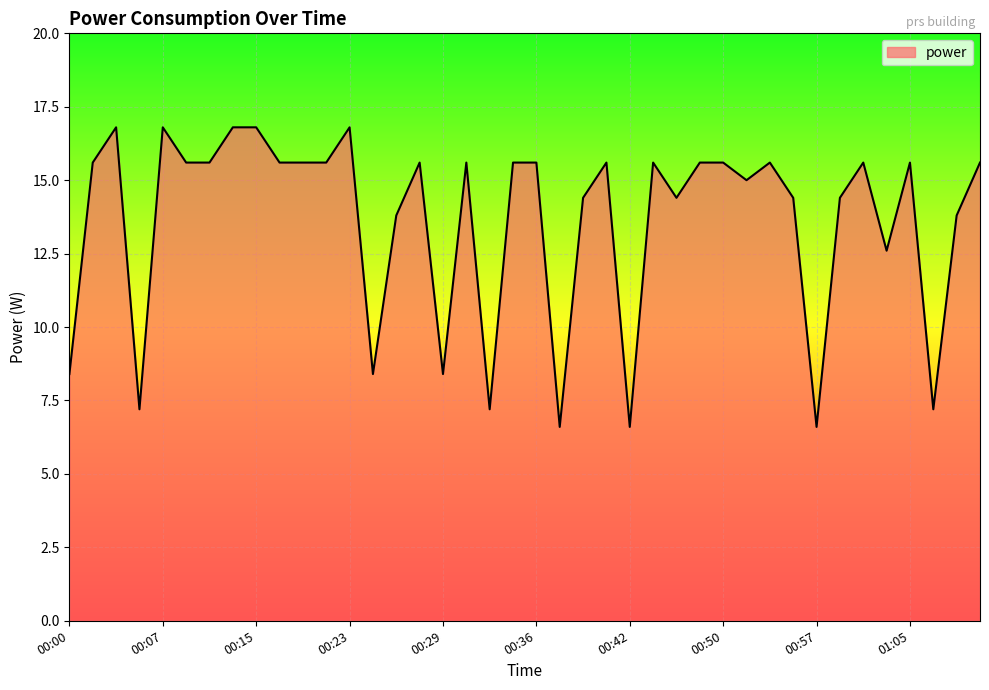

What is the maximum value shown in the chart?

16.8